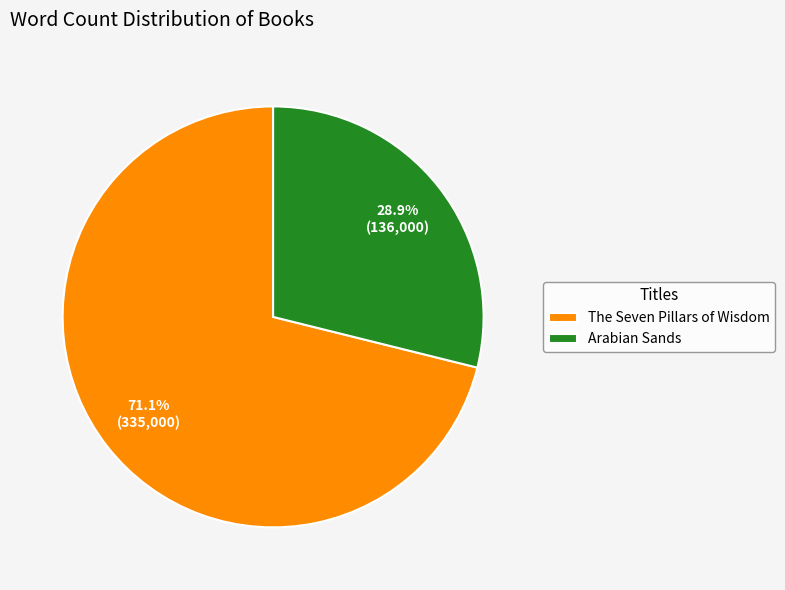

Combined, what portion of the pie is Arabian Sands and The Seven Pillars of Wisdom?

100.0%